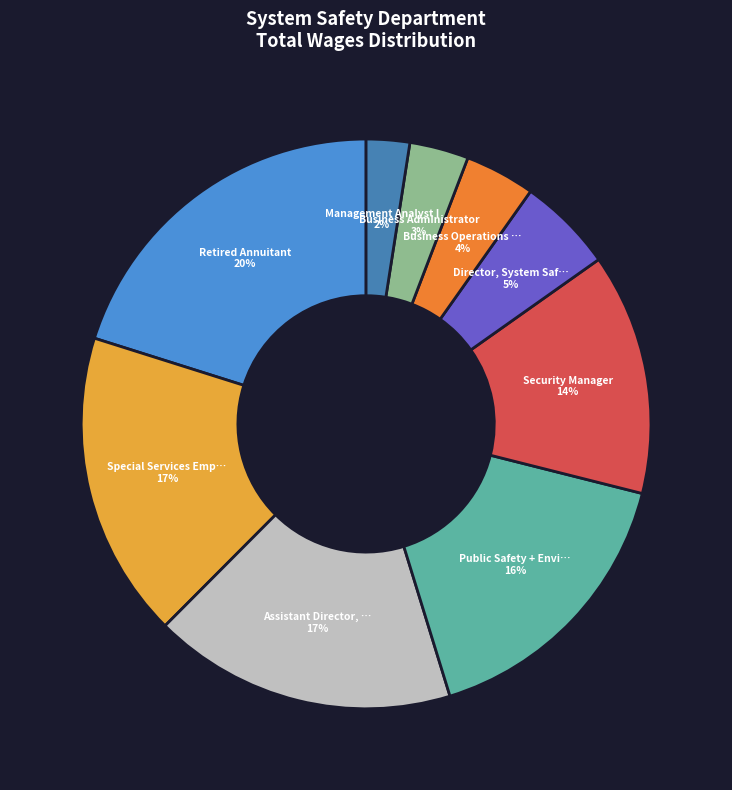

Count the number of slices in the pie.

9